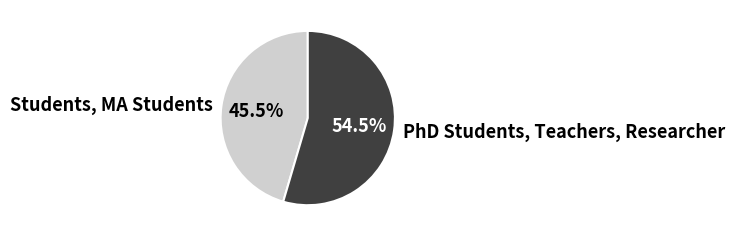

Does PhD Students, Teachers, Researcher account for over 50% of the chart?

Yes